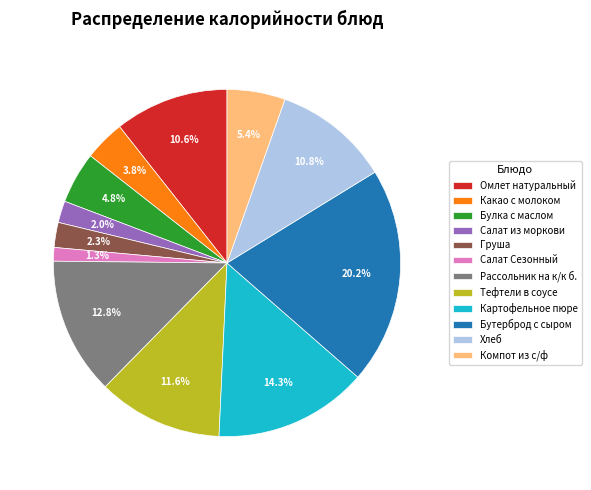

To the nearest percent, what percentage of the pie is Хлеб?

11%